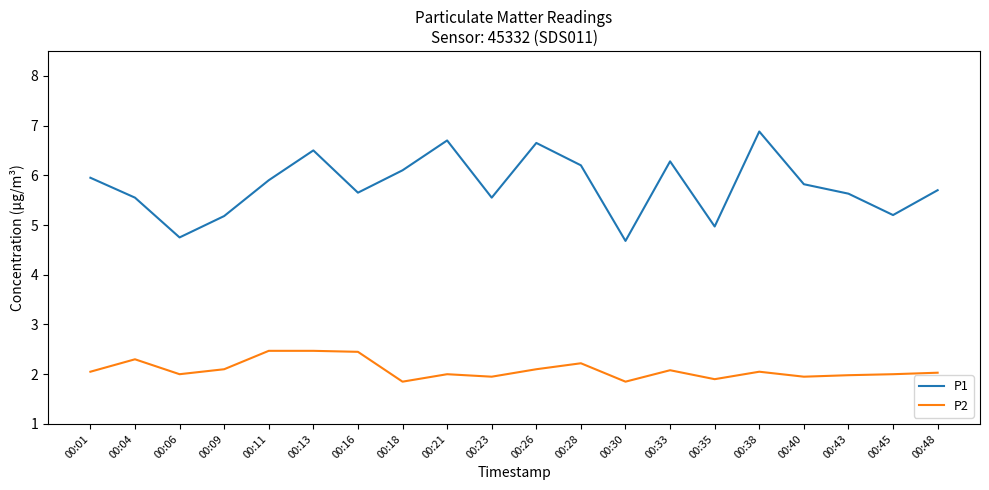

True or false: P2 and P1 intersect in this chart.

False